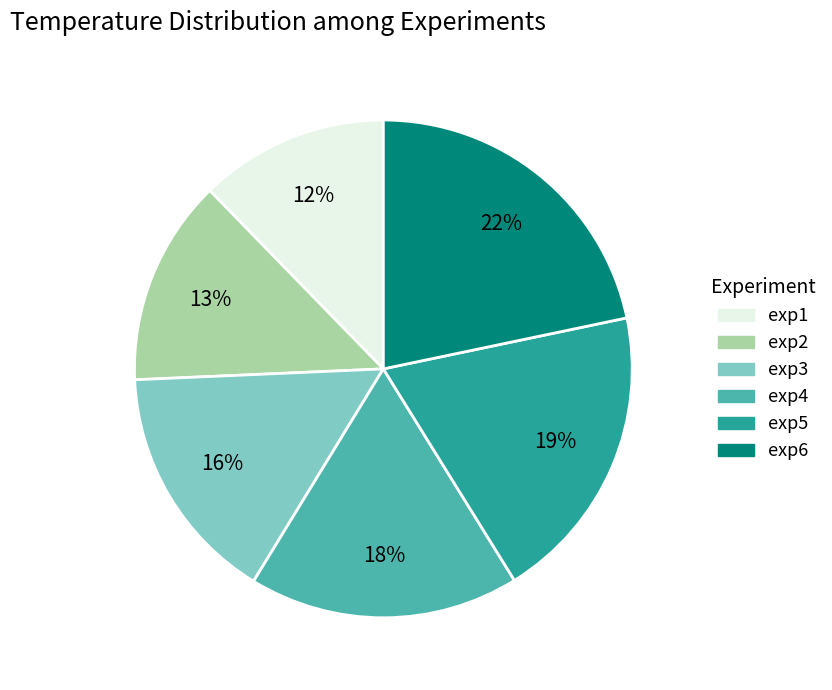

To the nearest percent, what percentage of the pie is exp3?

16%